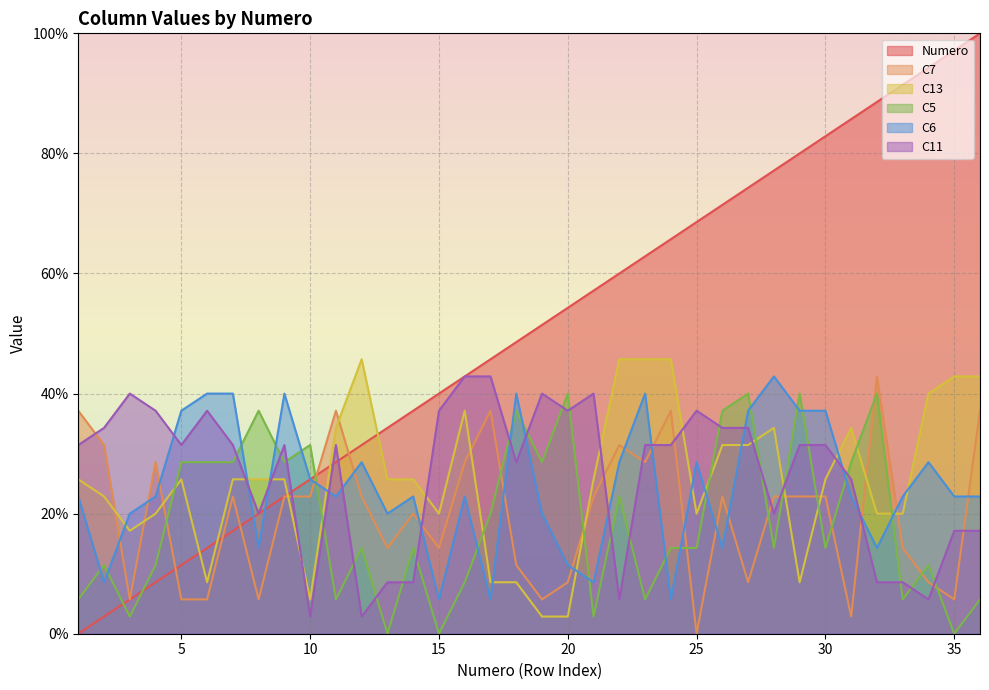

Which series changed the most between 20 and 23?

C13